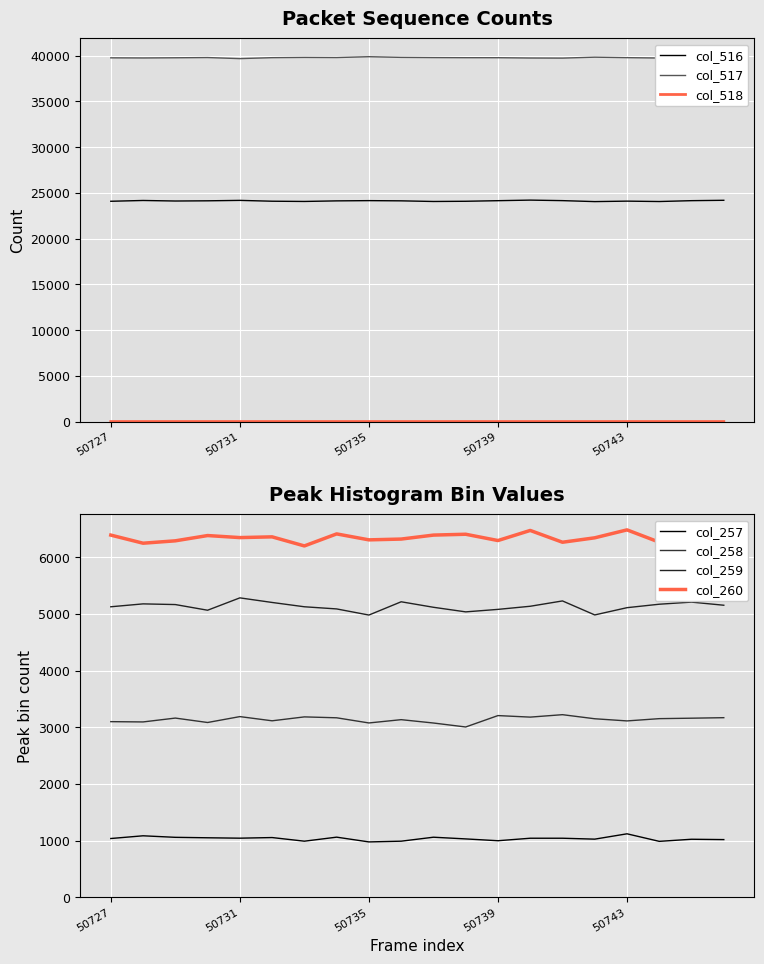

Which category has the highest value in the col_517 series?

50735